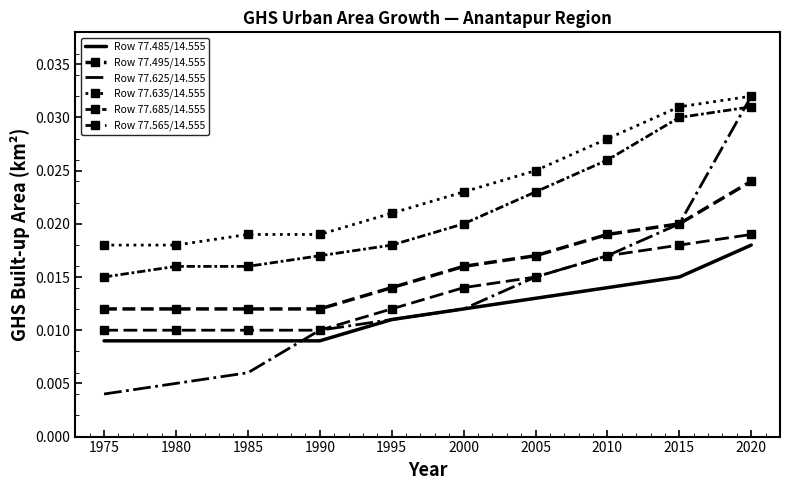

Which category has the highest value across all series?

2020